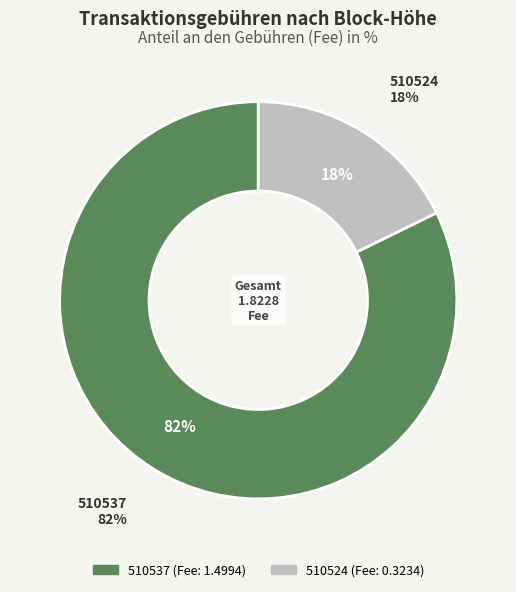

Which slice is the smallest?

510524